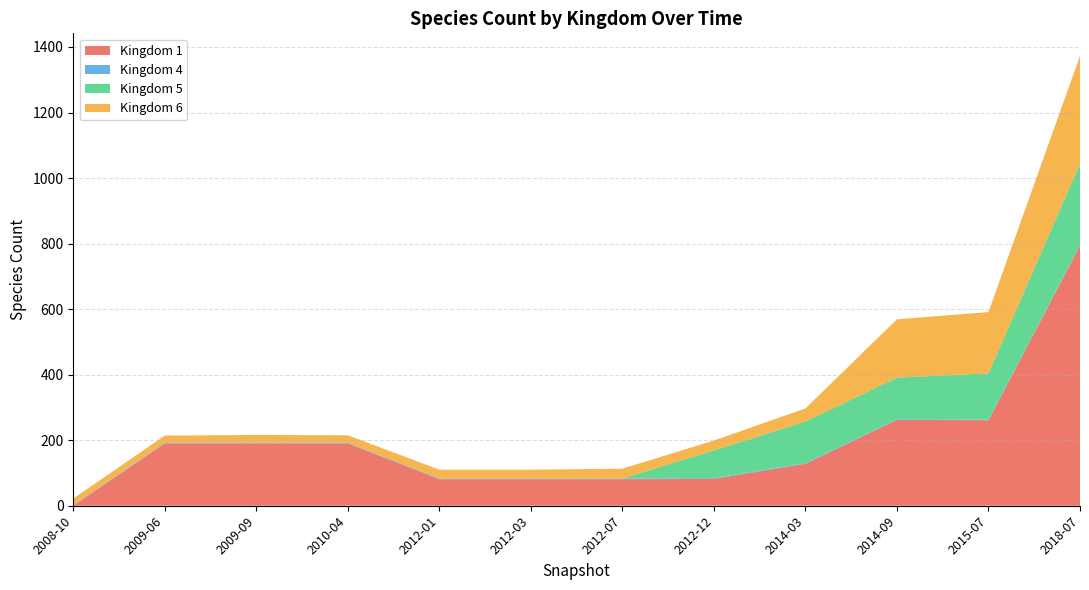

At which label does Kingdom 1 reach its peak?

2018-07